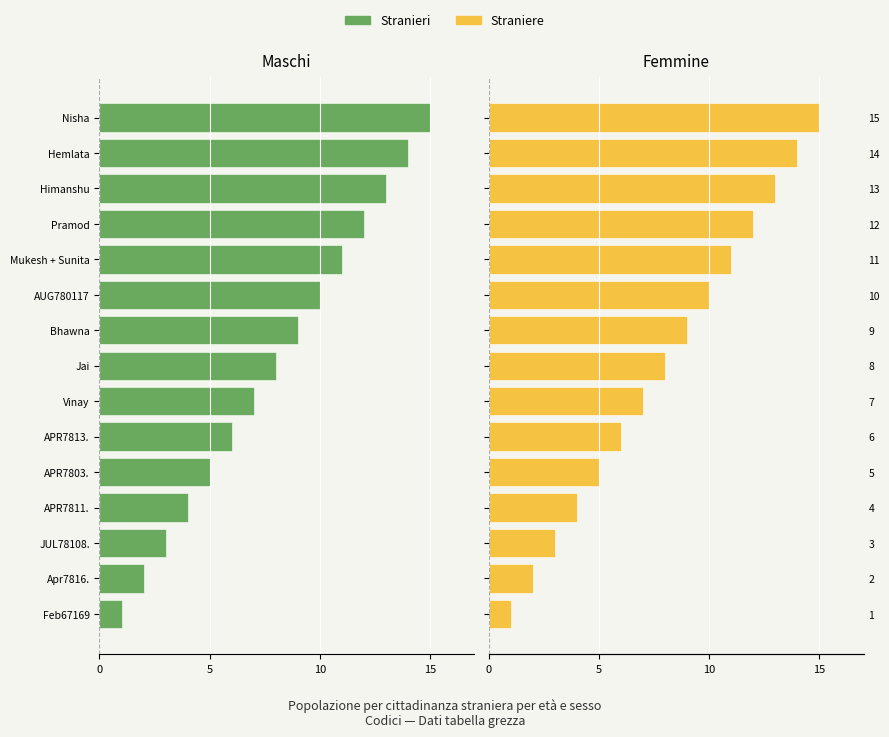

Are the bars grouped side by side (vs. stacked)?

Yes